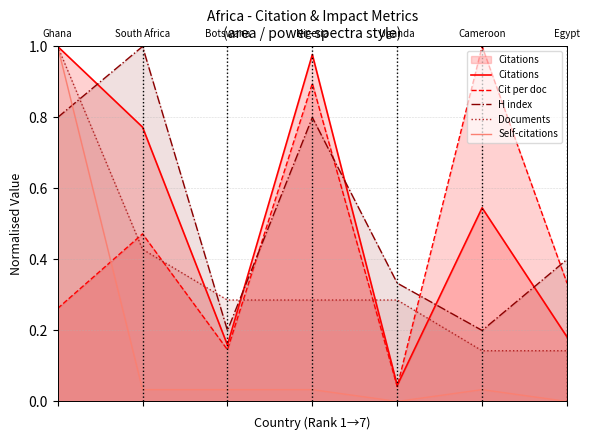

What is the average value of the Self-citations series?

0.2